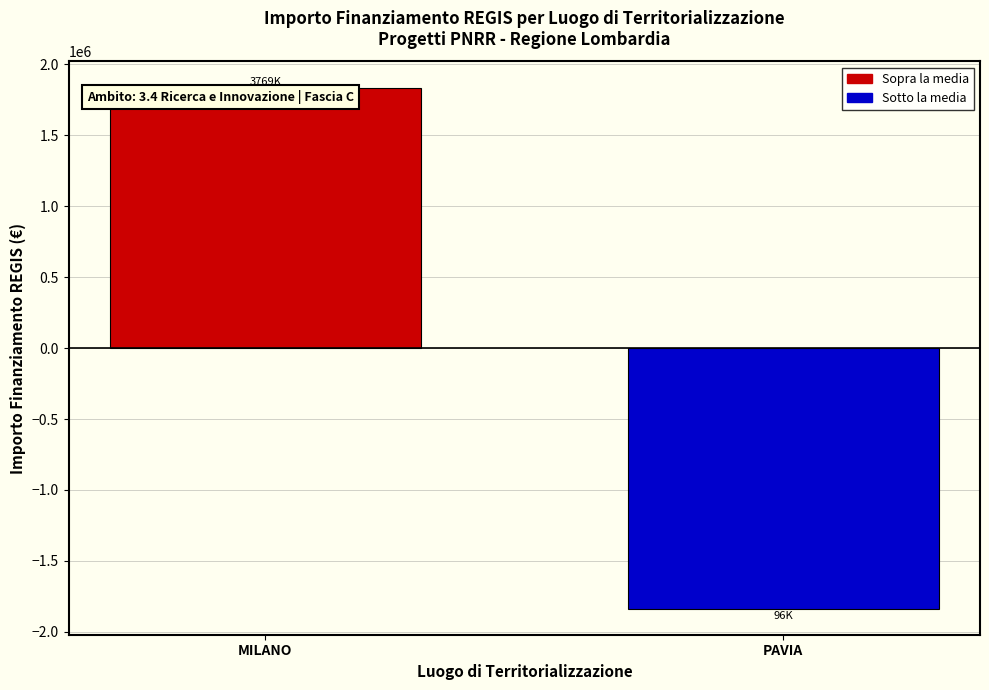

What is the difference between the values at PAVIA and MILANO?

3673063.0